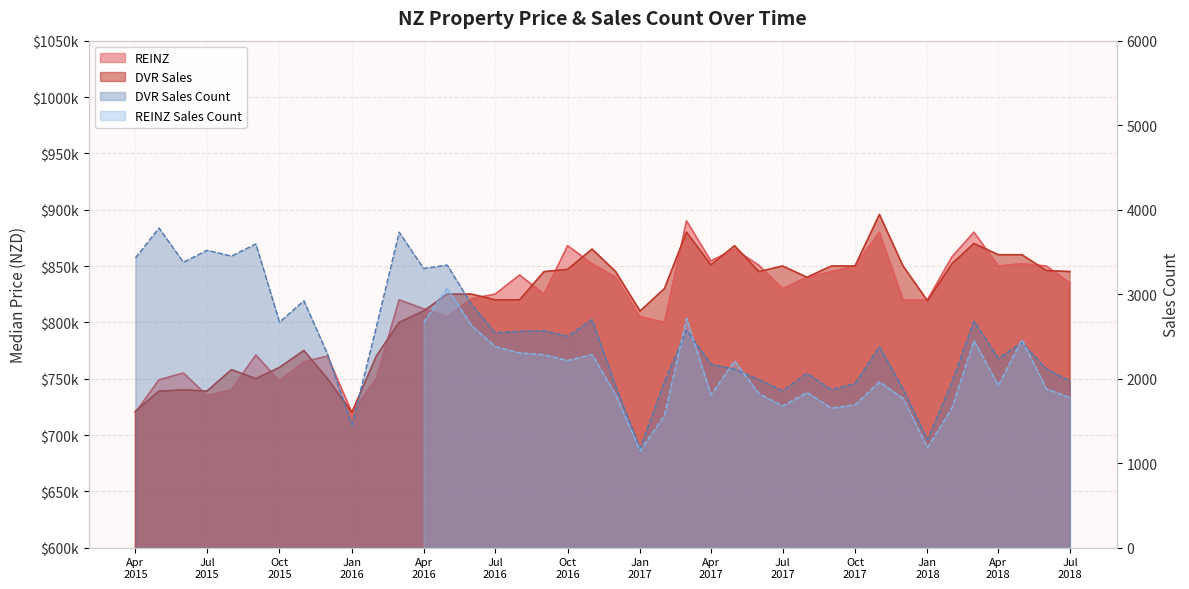

True or false: DVR Sales has more than 2 points higher than both neighbors.

True